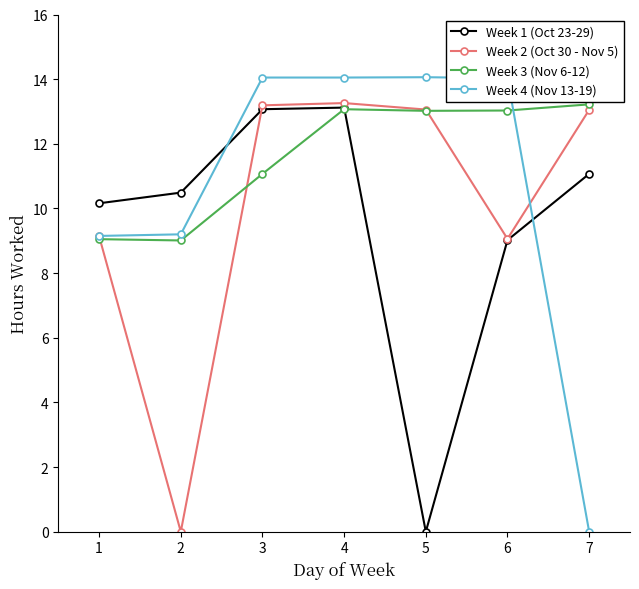

At which label does Week 4 (Nov 13-19) first exceed 14?

3